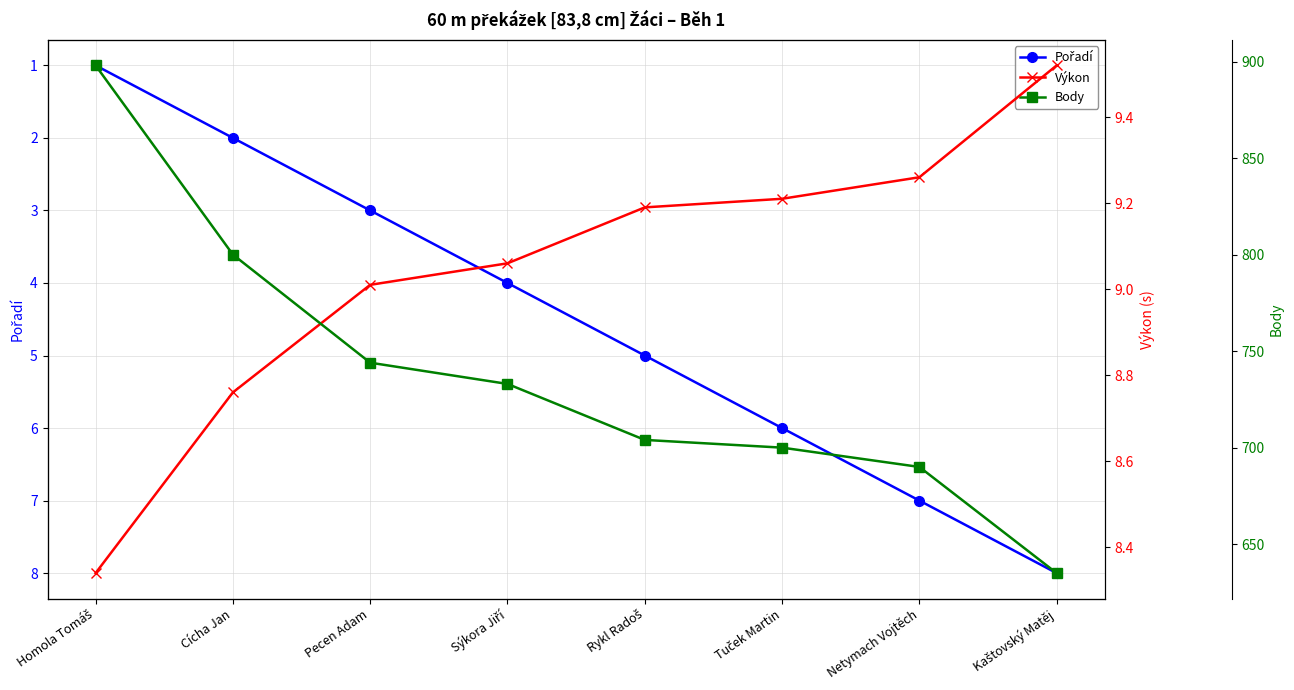

The value of Body at Cícha Jan is 1280.0. True or false?

False